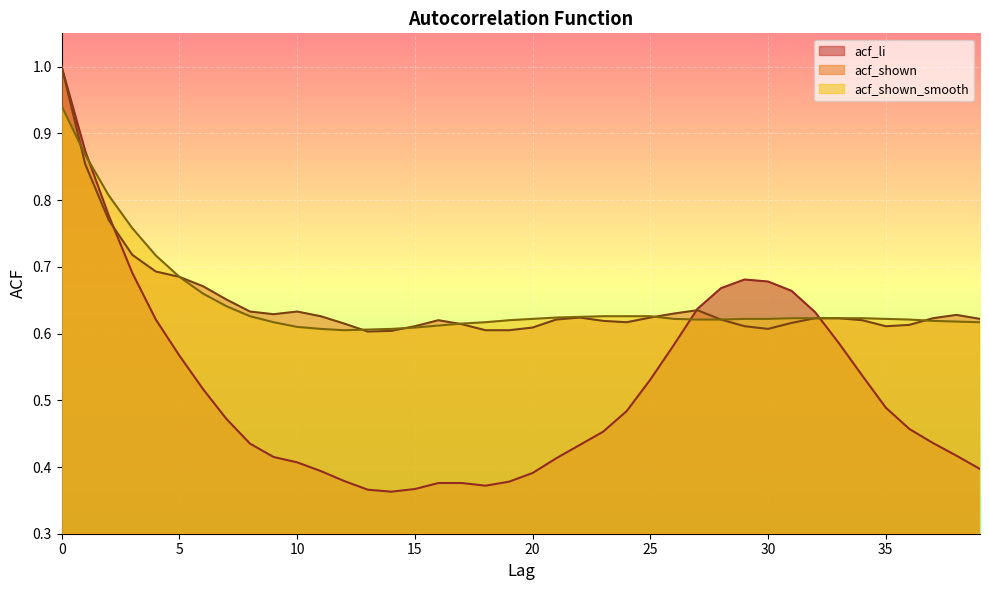

Which label corresponds to the smallest value in the chart?

14